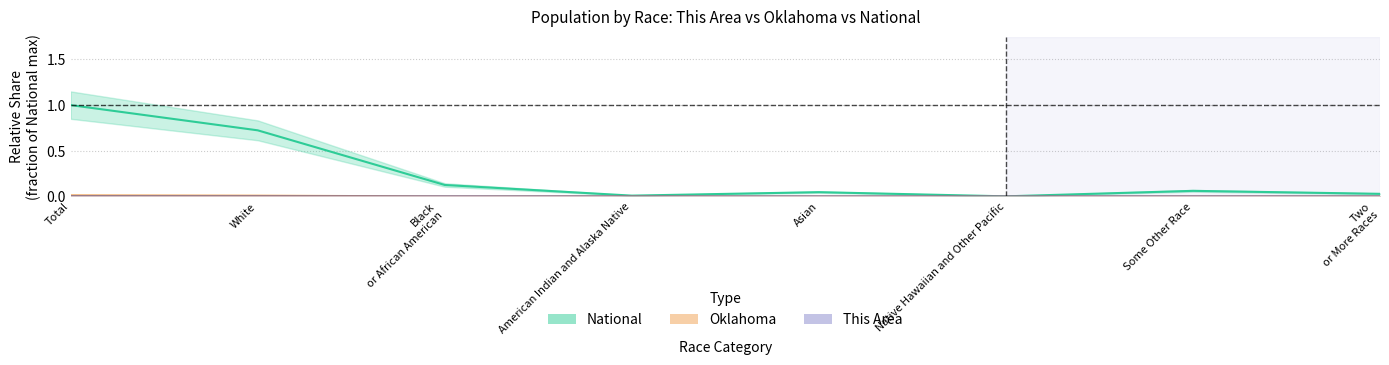

What is the label of the 1st point from the left?

Total